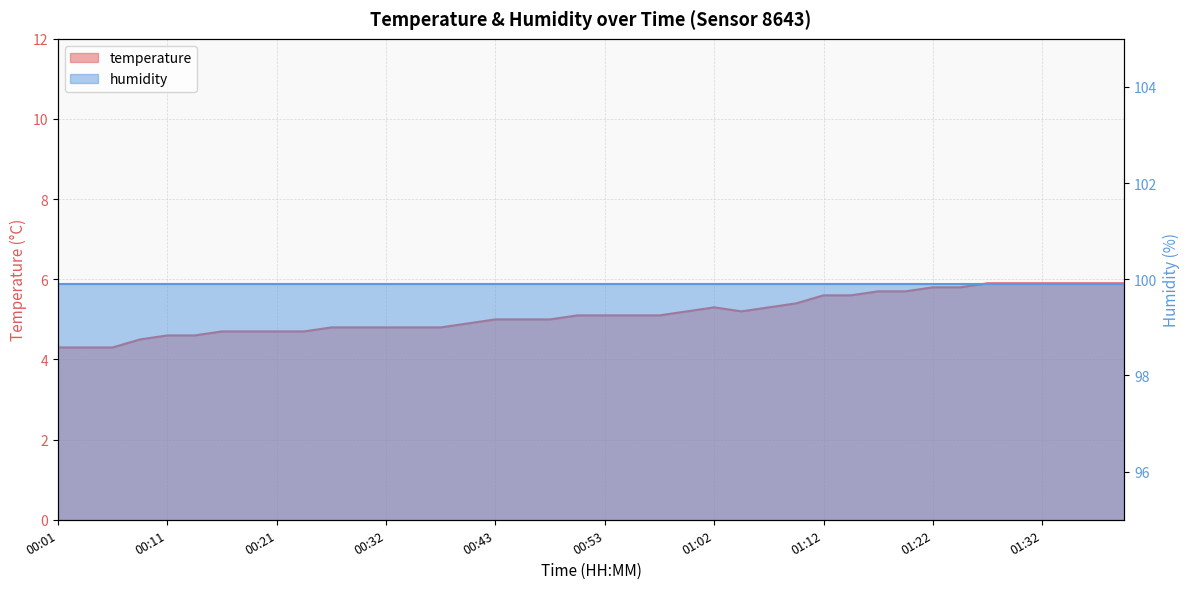

Rank the categories by value from lowest to highest.

00:01, 00:03, 00:06, 00:08, 00:11, 00:13, 00:16, 00:18, 00:21, 00:24, 00:26, 00:29, 00:32, 00:34, 00:37, 00:40, 00:43, 00:45, 00:48, 00:50, 00:53, 00:55, 00:57, 01:00, 01:05, 01:02, 01:07, 01:10, 01:12, 01:15, 01:17, 01:20, 01:22, 01:24, 01:27, 01:29, 01:32, 01:34, 01:37, 01:39